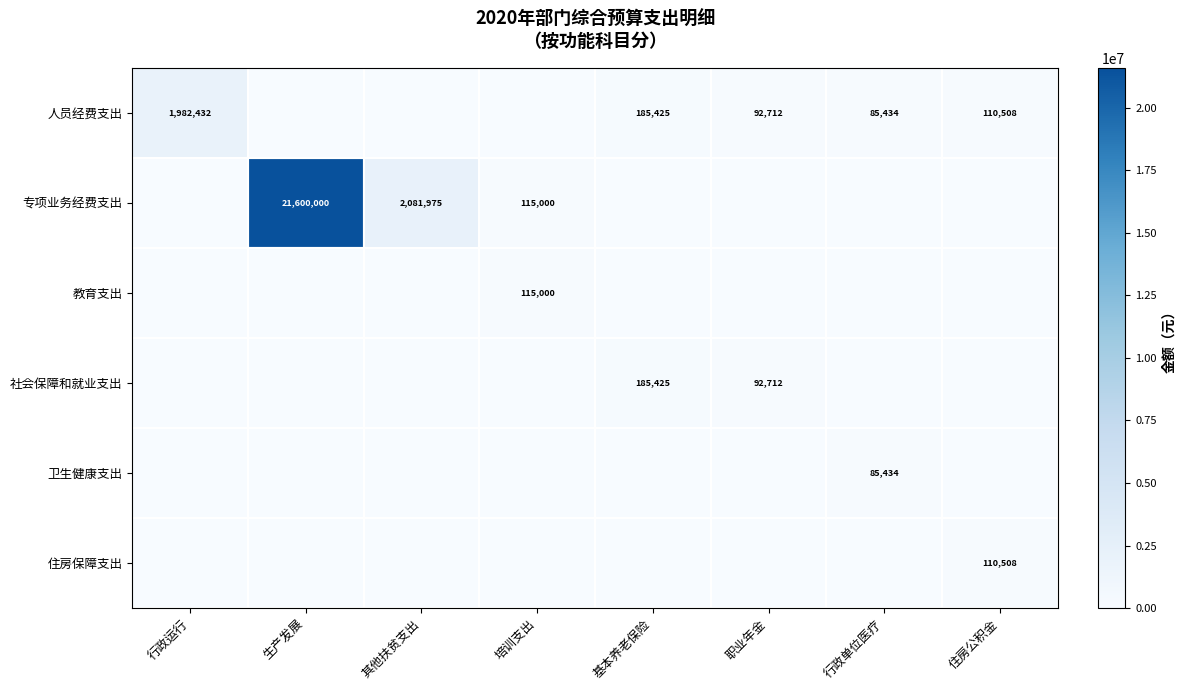

Is it true that 社会保障和就业支出 equals 252251 at 基本养老保险?

False